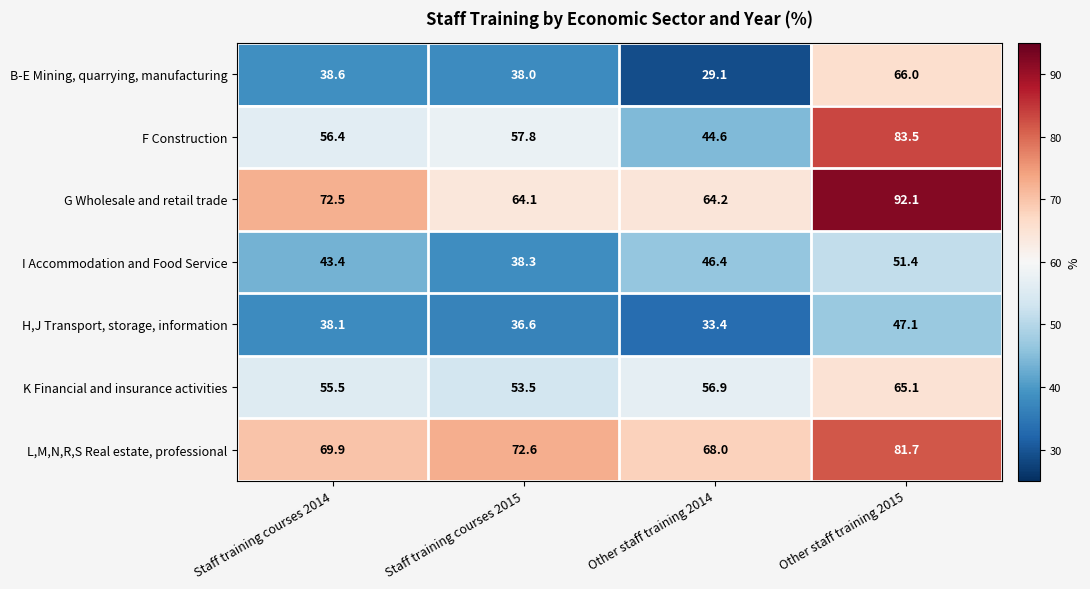

Reading left to right, list all the values displayed in this chart.

B-E Mining, quarrying, manufacturing: Staff training courses 2014=38.6	Staff training courses 2015=38.0	Other staff training 2014=29.1	Other staff training 2015=66.0
F Construction: Staff training courses 2014=56.4	Staff training courses 2015=57.8	Other staff training 2014=44.6	Other staff training 2015=83.5
G Wholesale and retail trade: Staff training courses 2014=72.5	Staff training courses 2015=64.1	Other staff training 2014=64.2	Other staff training 2015=92.1
I Accommodation and Food Service: Staff training courses 2014=43.4	Staff training courses 2015=38.3	Other staff training 2014=46.4	Other staff training 2015=51.4
H,J Transport, storage, information: Staff training courses 2014=38.1	Staff training courses 2015=36.6	Other staff training 2014=33.4	Other staff training 2015=47.1
K Financial and insurance activities: Staff training courses 2014=55.5	Staff training courses 2015=53.5	Other staff training 2014=56.9	Other staff training 2015=65.1
L,M,N,R,S Real estate, professional: Staff training courses 2014=69.9	Staff training courses 2015=72.6	Other staff training 2014=68.0	Other staff training 2015=81.7